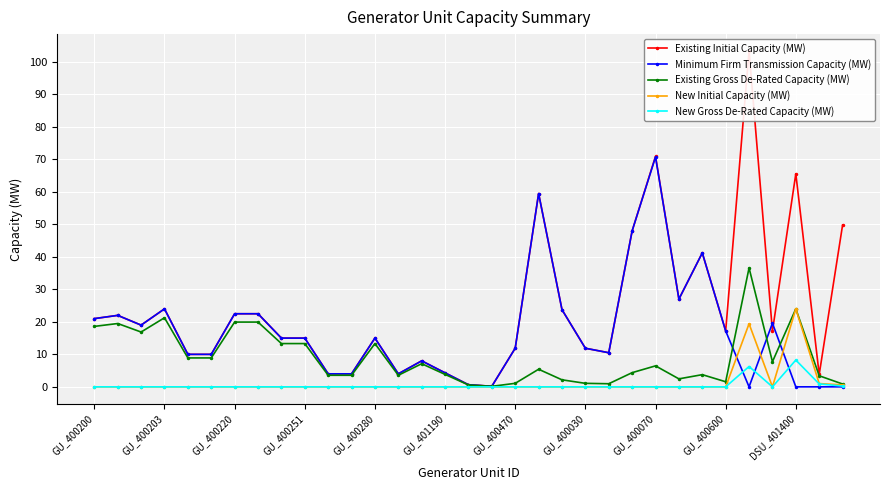

What is the difference between the highest and lowest values at 20?

23.8